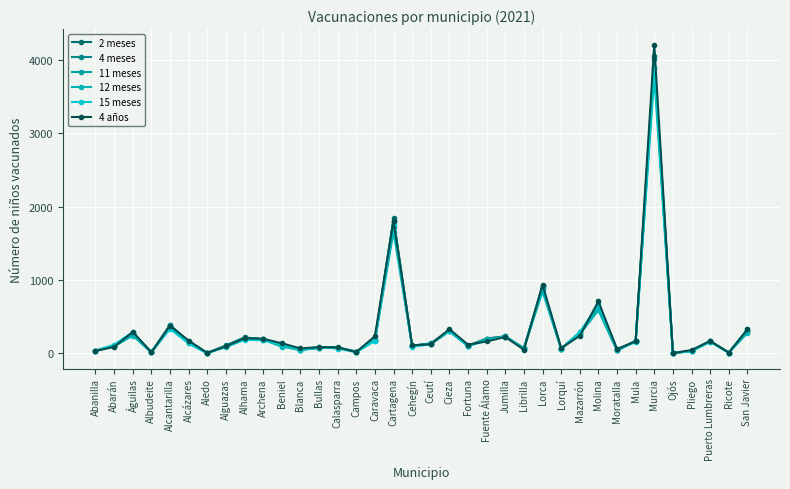

What is the label of the 34th point from the right?

Águilas